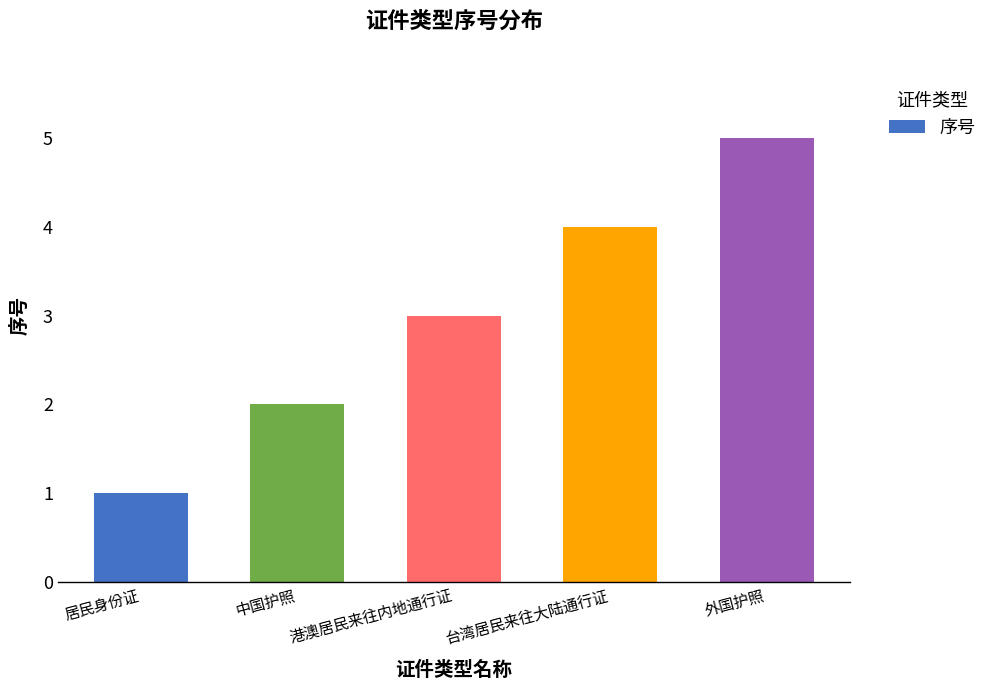

At which category does the chart reach its peak across all series?

外国护照